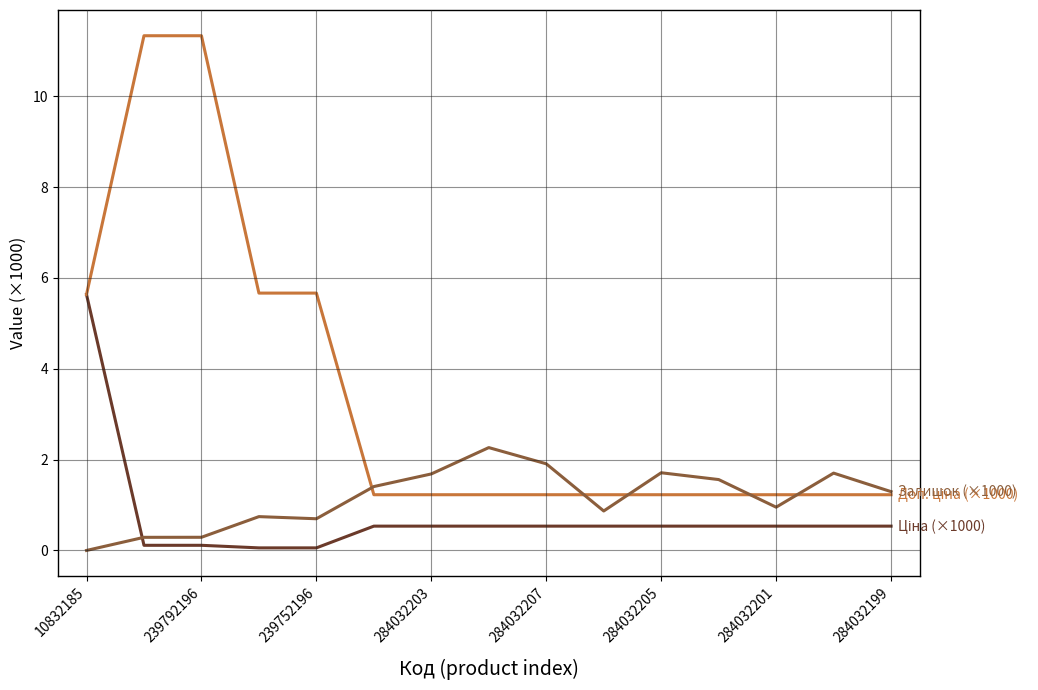

What is the greatest value displayed?

11.3